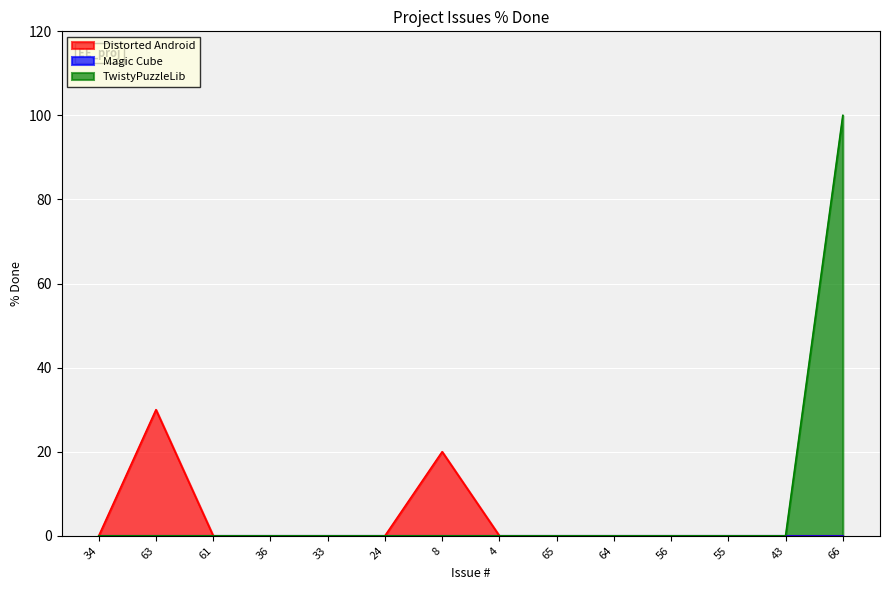

List the labels in order of value, smallest first.

34, 61, 36, 33, 24, 4, 65, 64, 56, 55, 43, 8, 63, 66